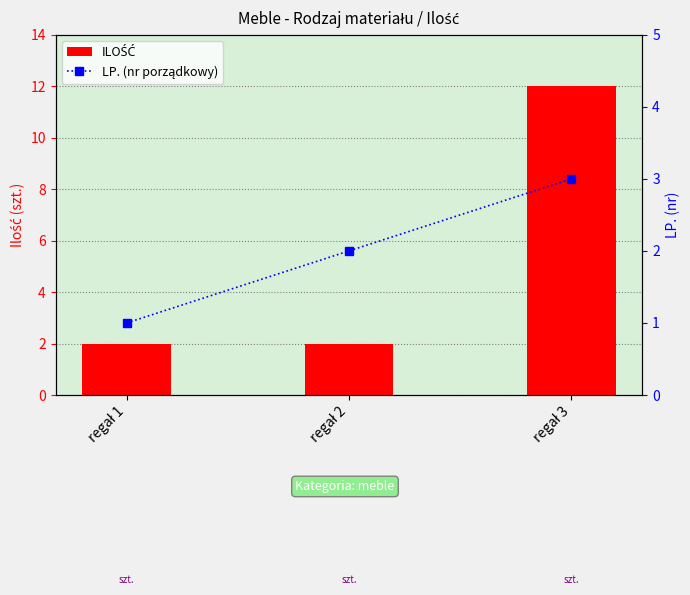

Count the number of data series in this chart.

2